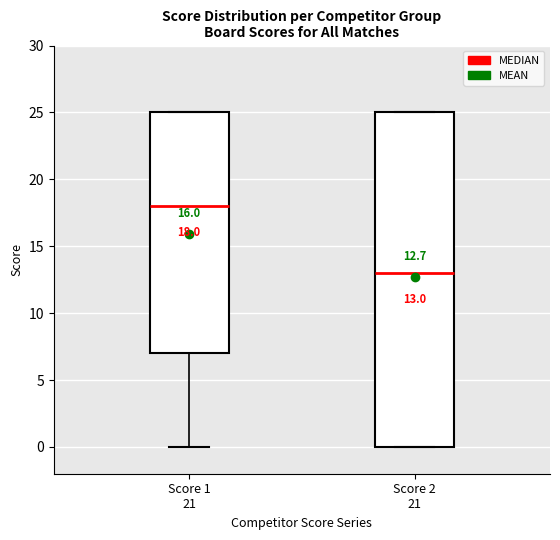

Comparing the boxes themselves (not the whiskers), which one is the tallest?

Score 2 21